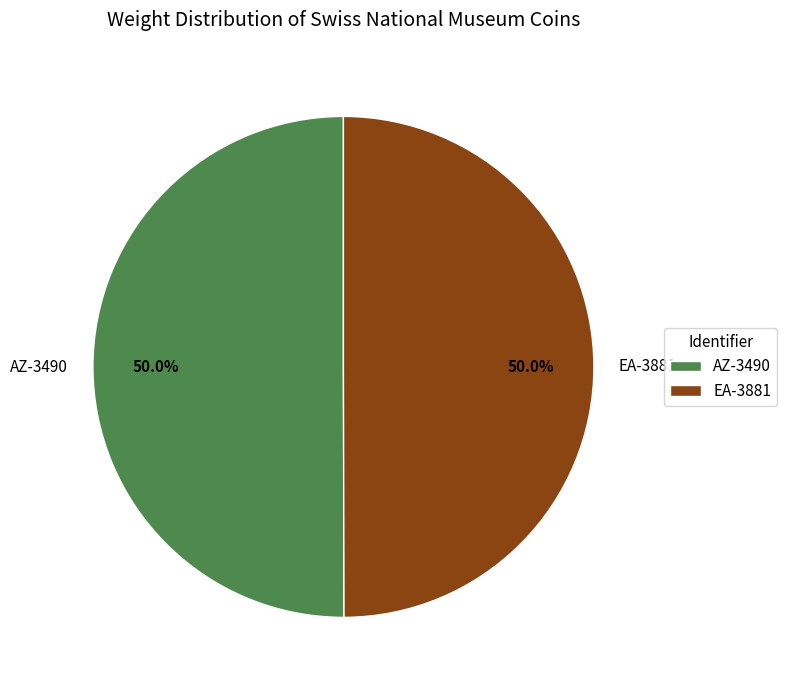

What percentage do AZ-3490 and EA-3881 together represent?

100.0%